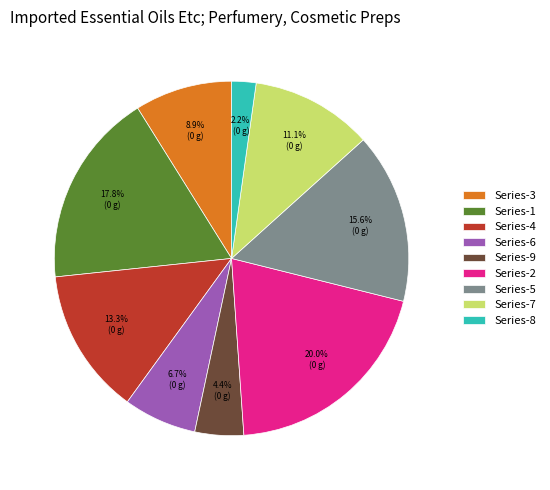

Is there any slice that represents more than half of the pie?

No